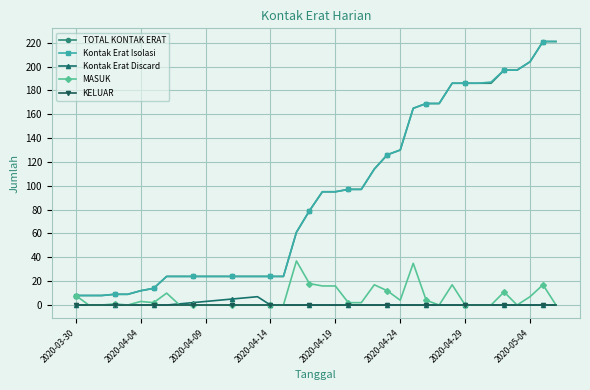

What is the lowest value of the TOTAL KONTAK ERAT series?

8